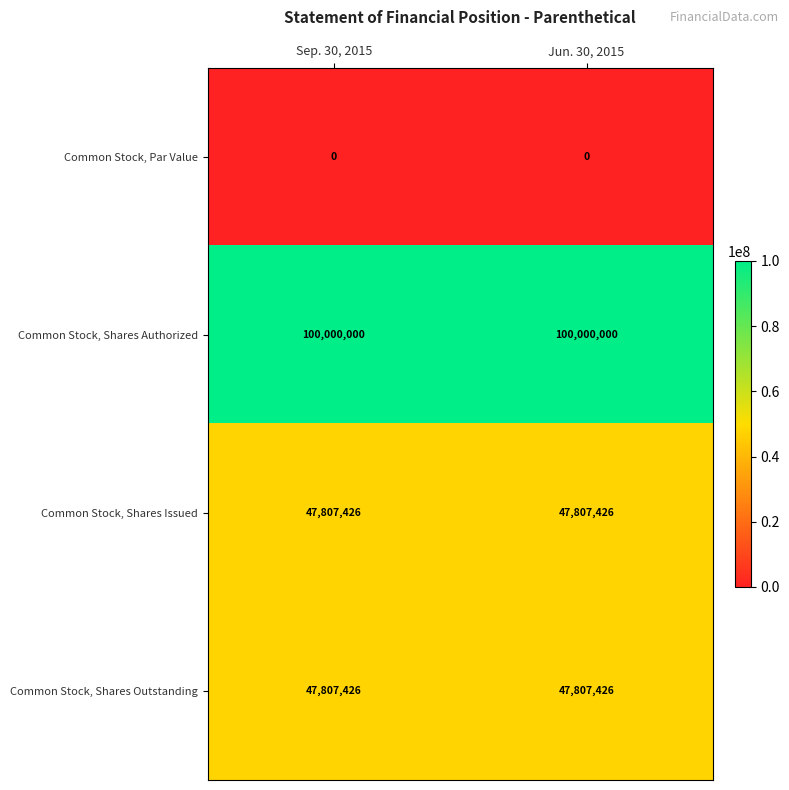

What is the maximum value for Common Stock, Shares Outstanding?

47807426